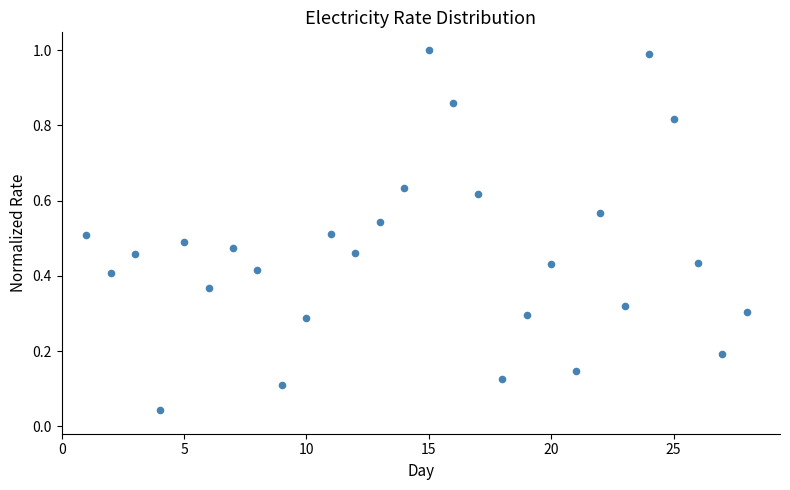

What is the range of X values (max minus min)?

27.0